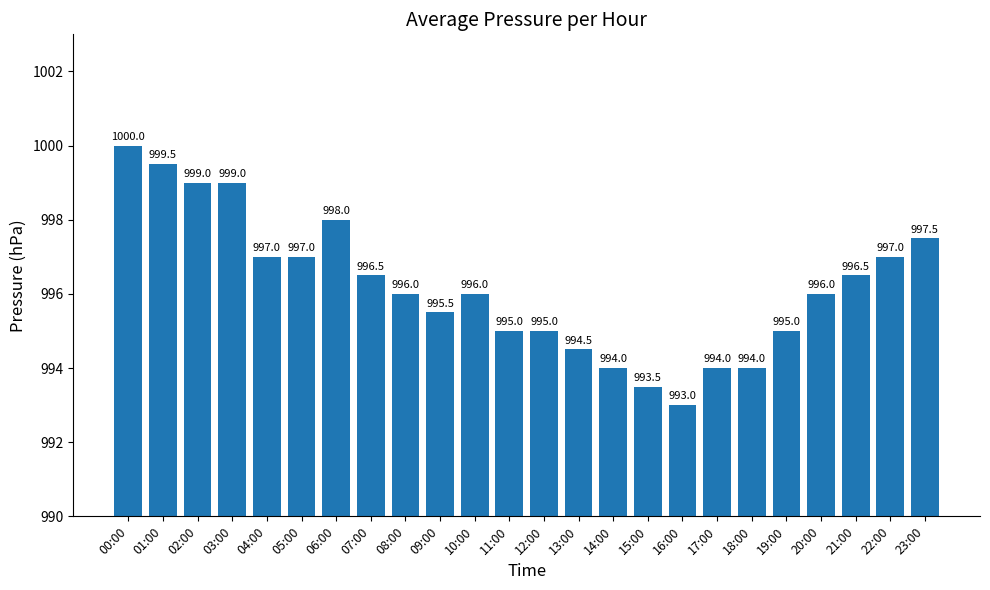

Which label corresponds to the largest value in the chart?

00:00